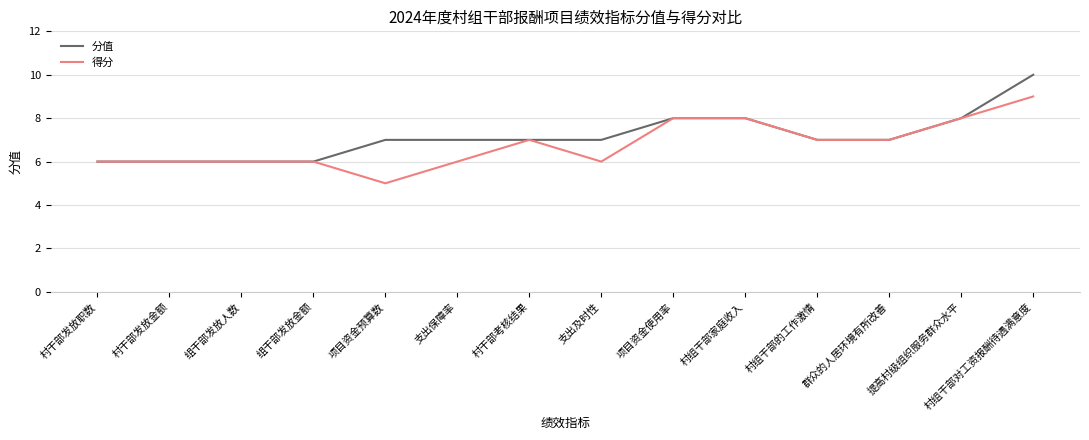

Reading left to right, transcribe all the data shown in this chart.

分值: 6	6	6	6	7	7	7	7	8	8	7	7	8	10
得分: 6	6	6	6	5	6	7	6	8	8	7	7	8	9